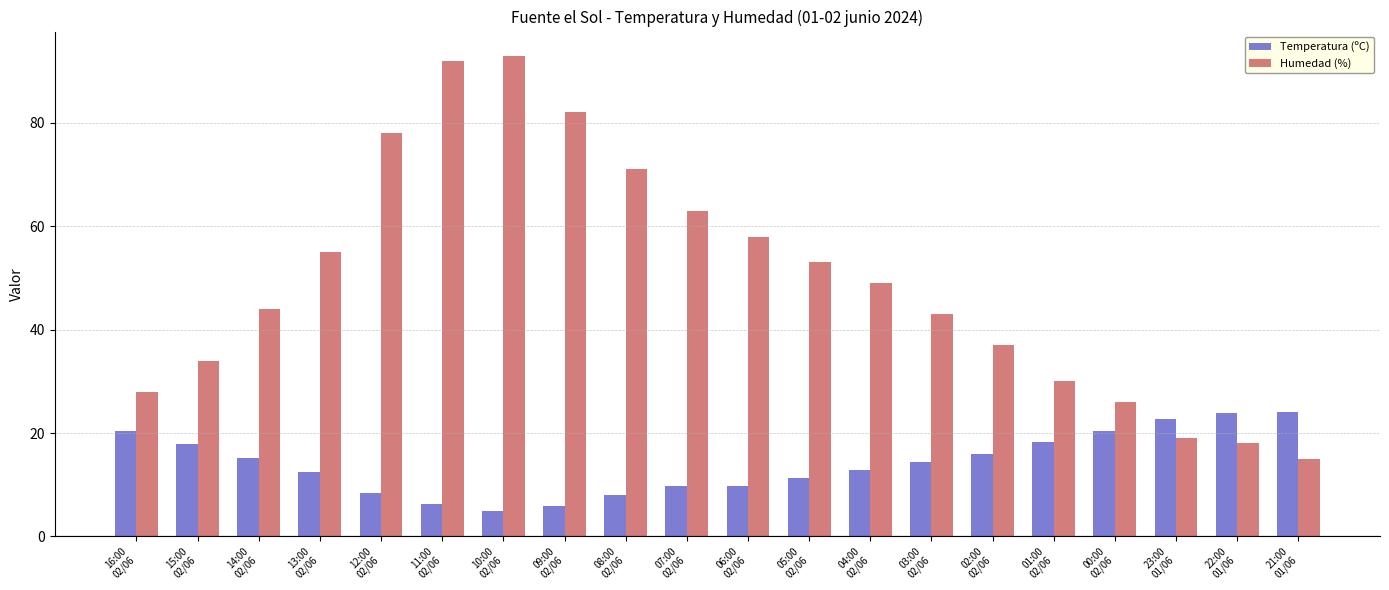

List the series in order of their overall mean, lowest first.

Temperatura (ºC), Humedad (%)